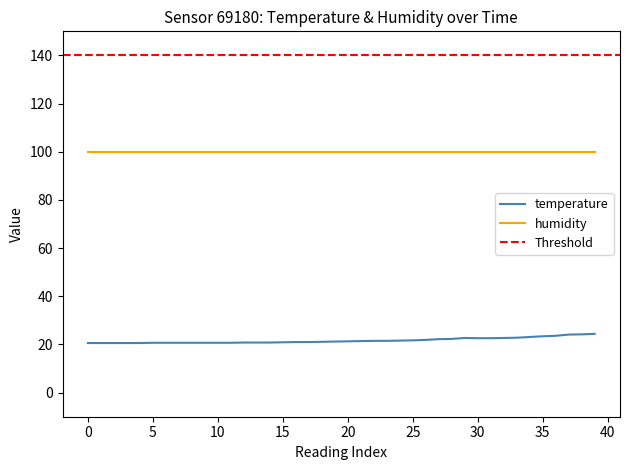

The chart shows a value of 20.7 at 11. True or false?

True